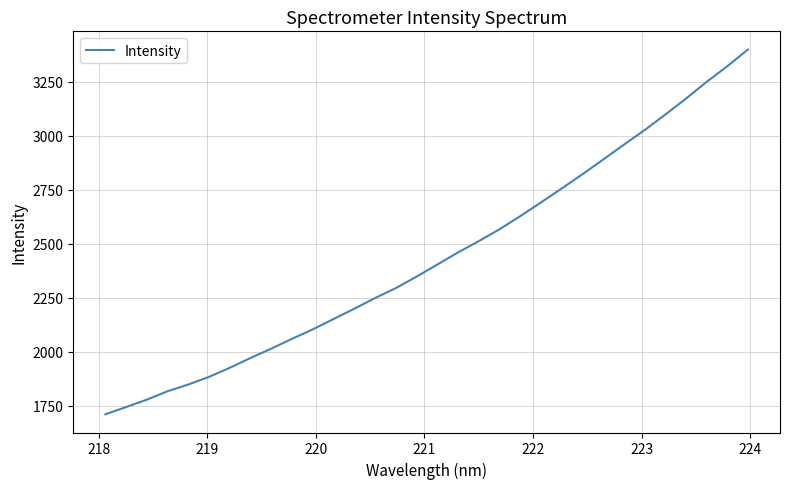

Does the chart have visible grid lines?

Yes